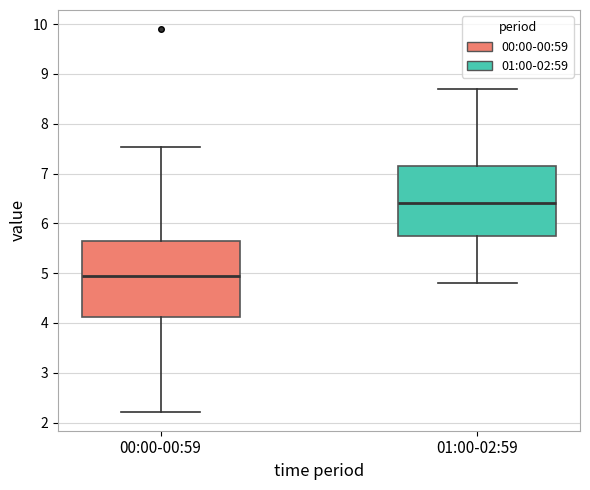

Where does the upper whisker of the box for 00:00-00:59 end on the y-axis? The values are not printed on the chart, so give them approximately, as read against the axis.

7.5